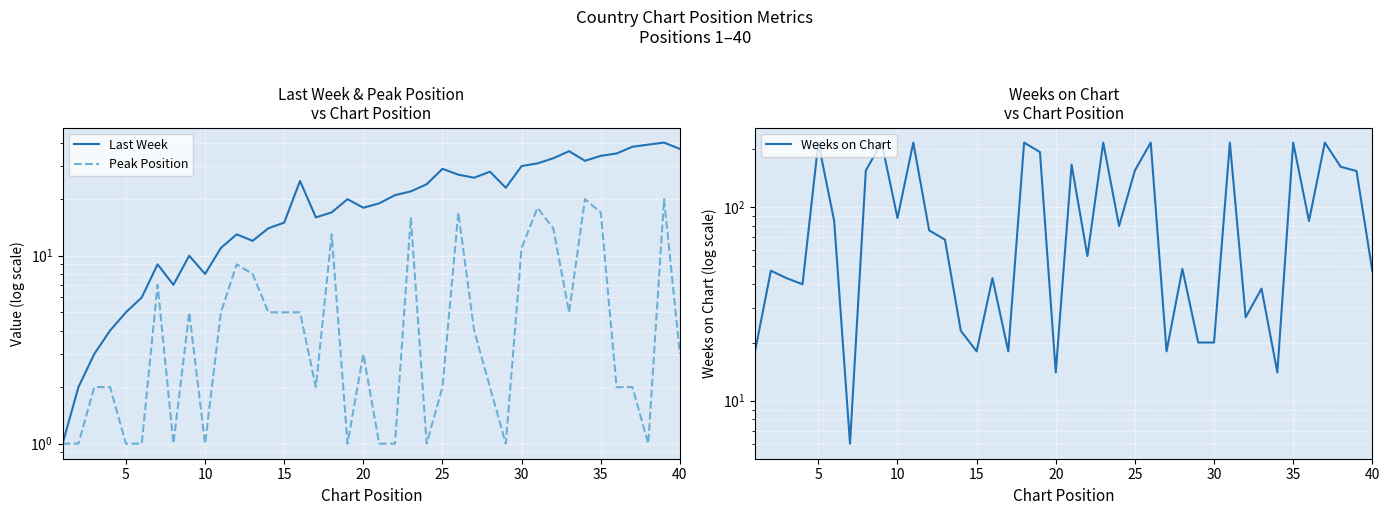

Which series has the largest total across all categories?

Weeks on Chart